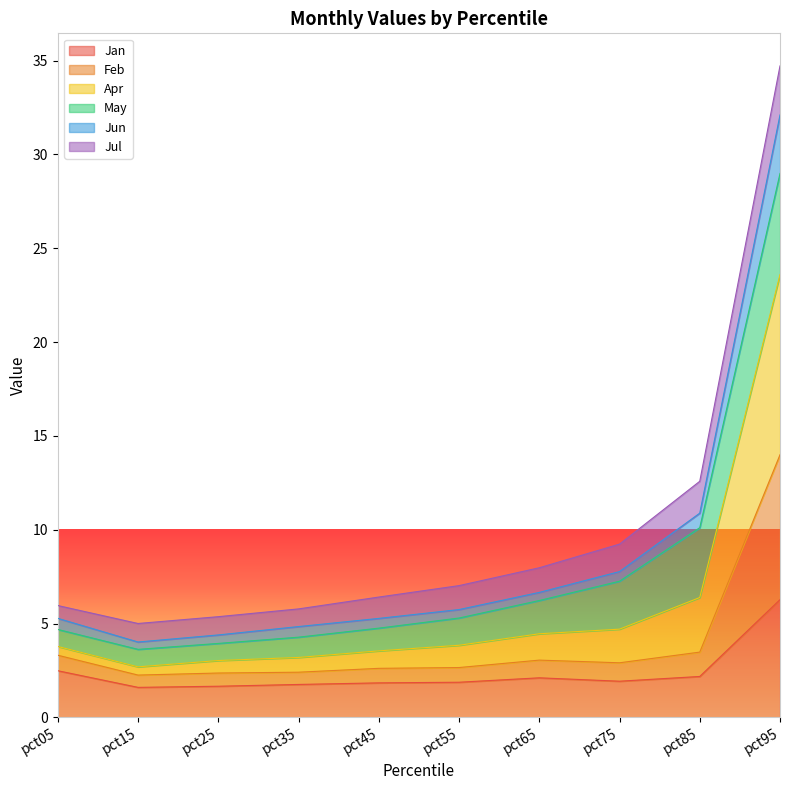

What is the total value across all series at pct85?

12.6